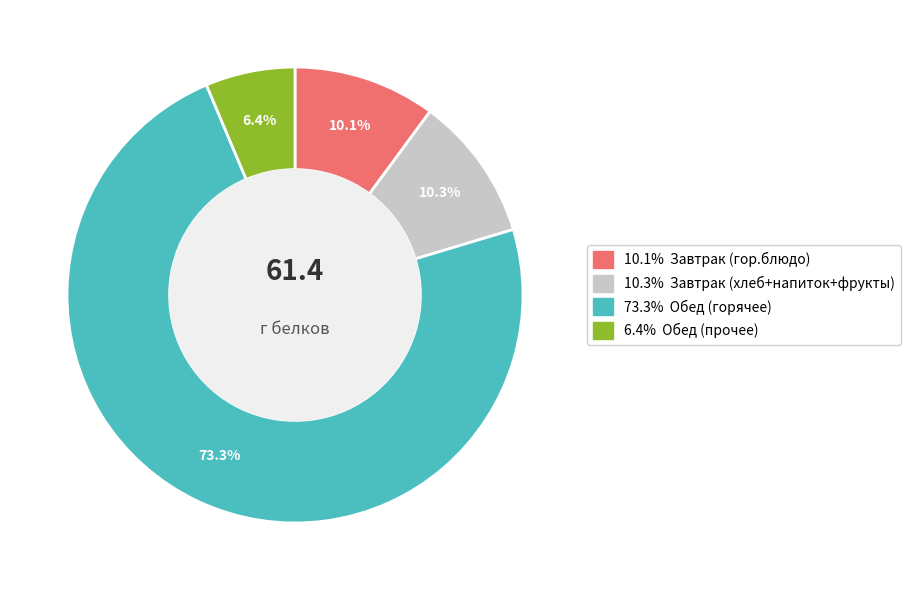

Does any single category account for the majority?

Yes